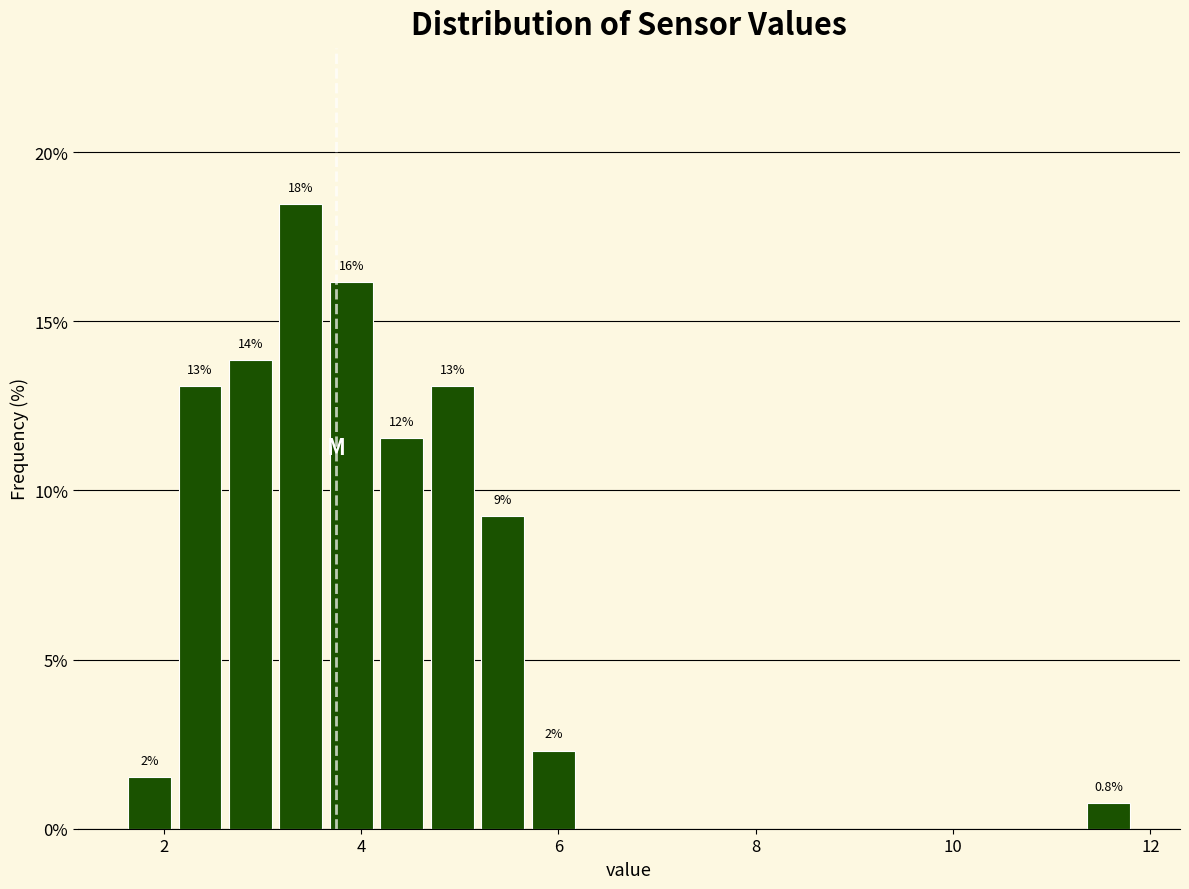

Read against the x-axis, roughly where is the centre of the tallest bar?

3.4